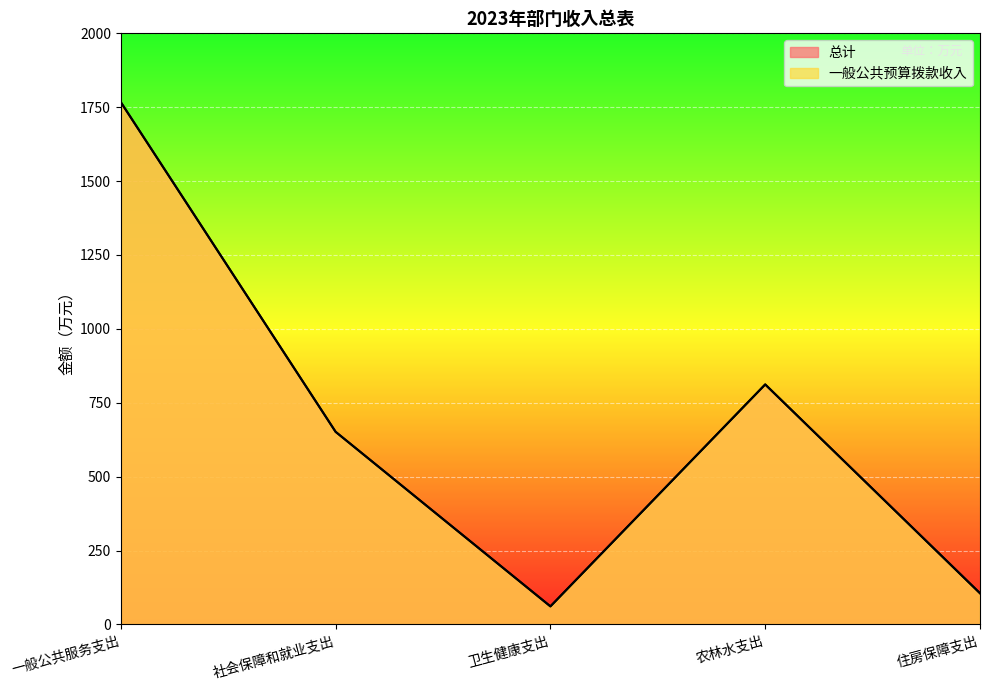

Where is the first local minimum for 一般公共预算拨款收入?

卫生健康支出